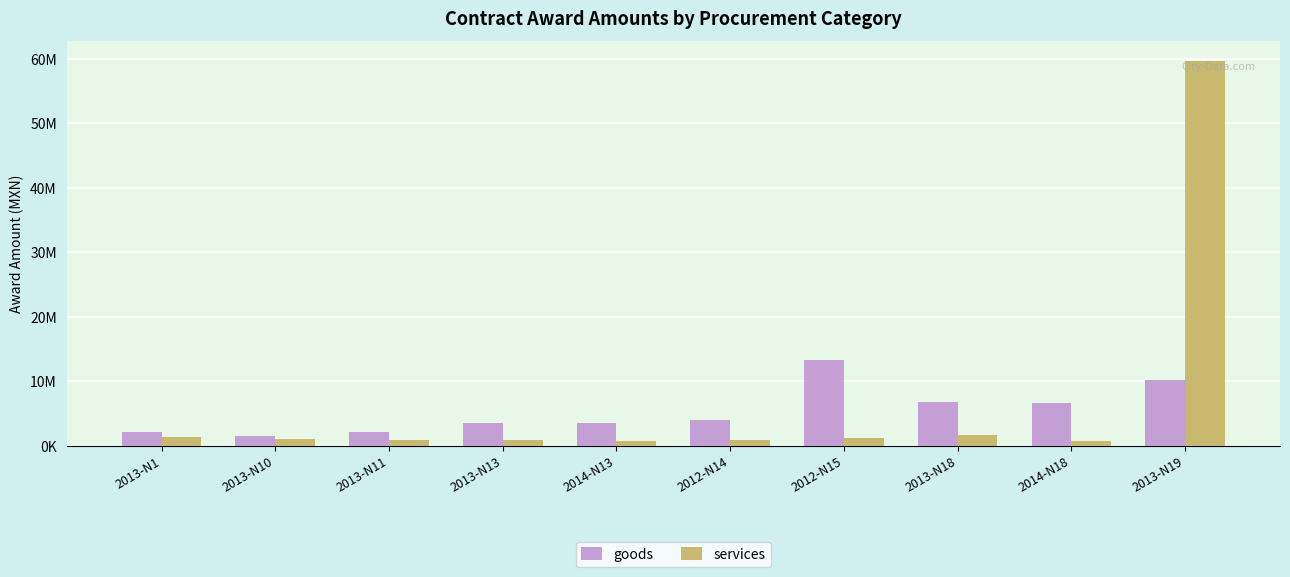

True or false: services has a value of 233153.2 at 2014-N18.

False